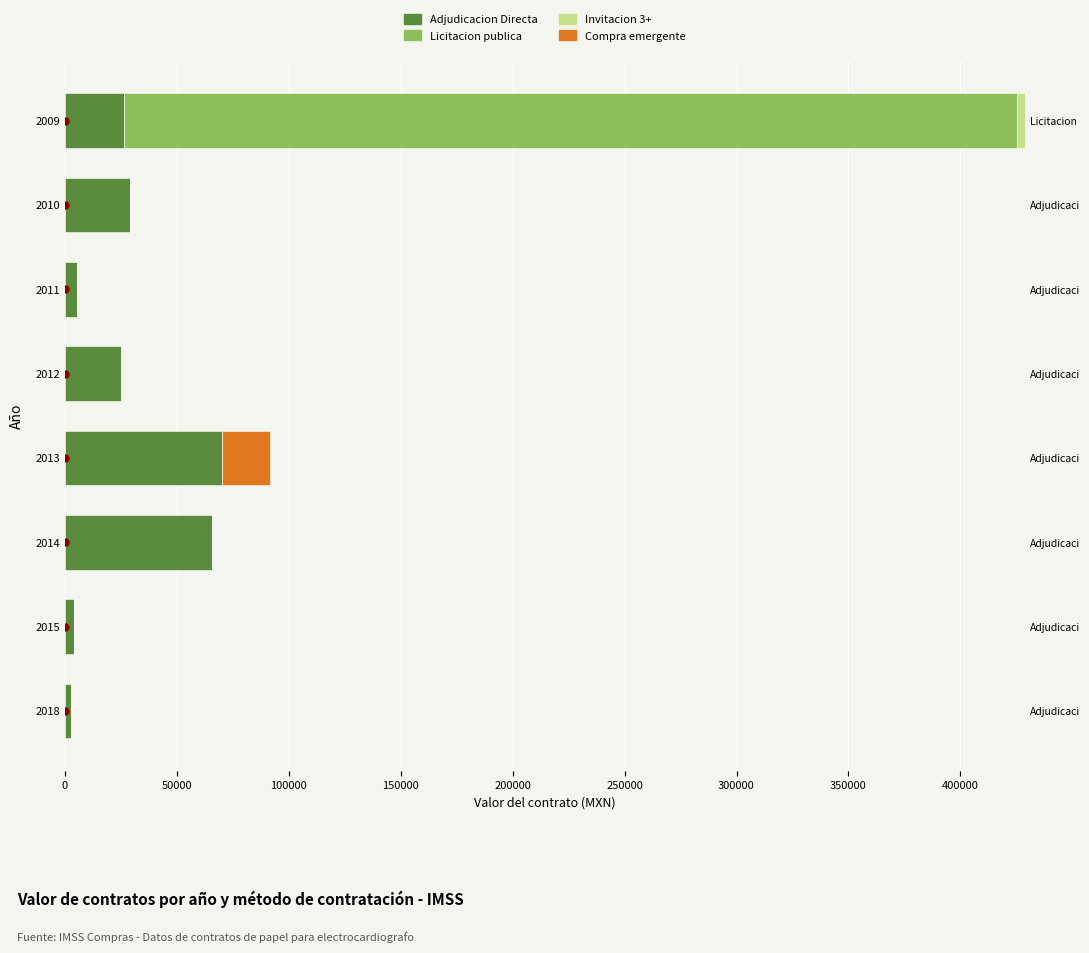

Reading left to right, extract all data points from this chart.

Adjudicacion Directa: 2900.0	4350.0	65830.5	70427.8	25108.2	5504.2	29255.2	26408.5
Licitacion publica: 0.0	0.0	0.0	0.0	0.0	0.0	0.0	398982.5
Invitacion 3+: 0.0	0.0	0.0	0.0	0.0	0.0	0.0	3450.0
Compra emergente: 0.0	0.0	0.0	21112.0	0.0	0.0	0.0	0.0